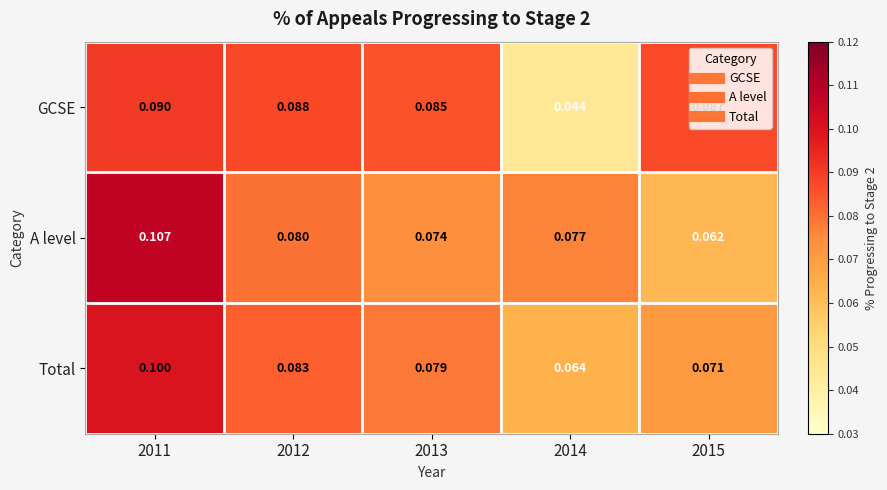

Which series changed the most between 2012 and 2014?

GCSE